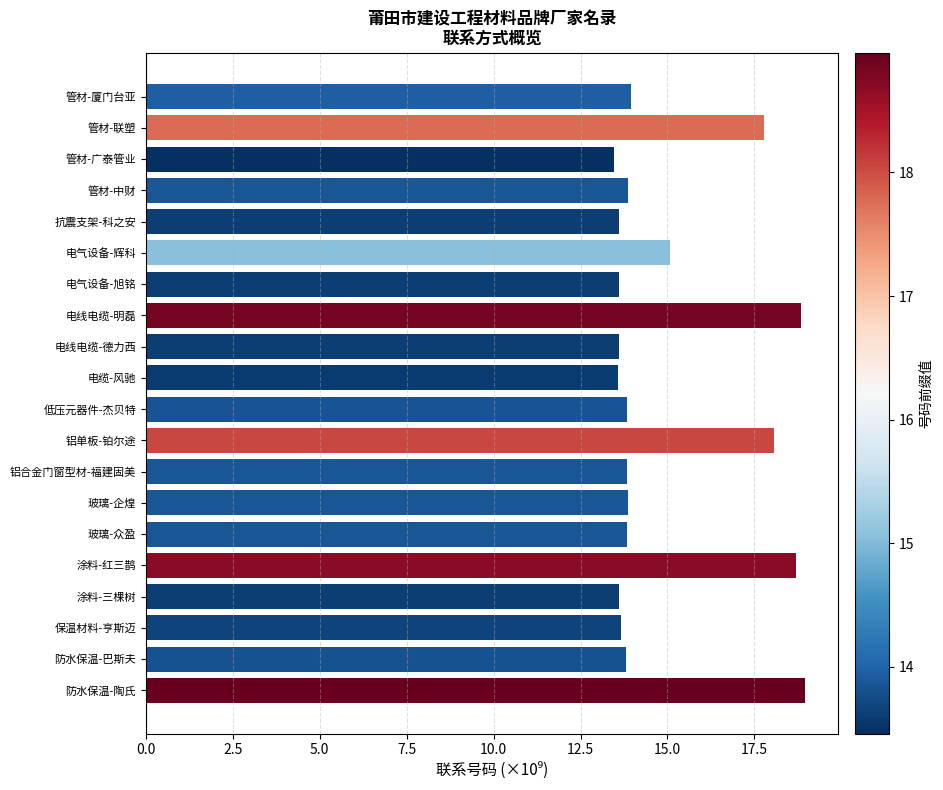

Where is the data nearest to the value 16?

电气设备-辉科